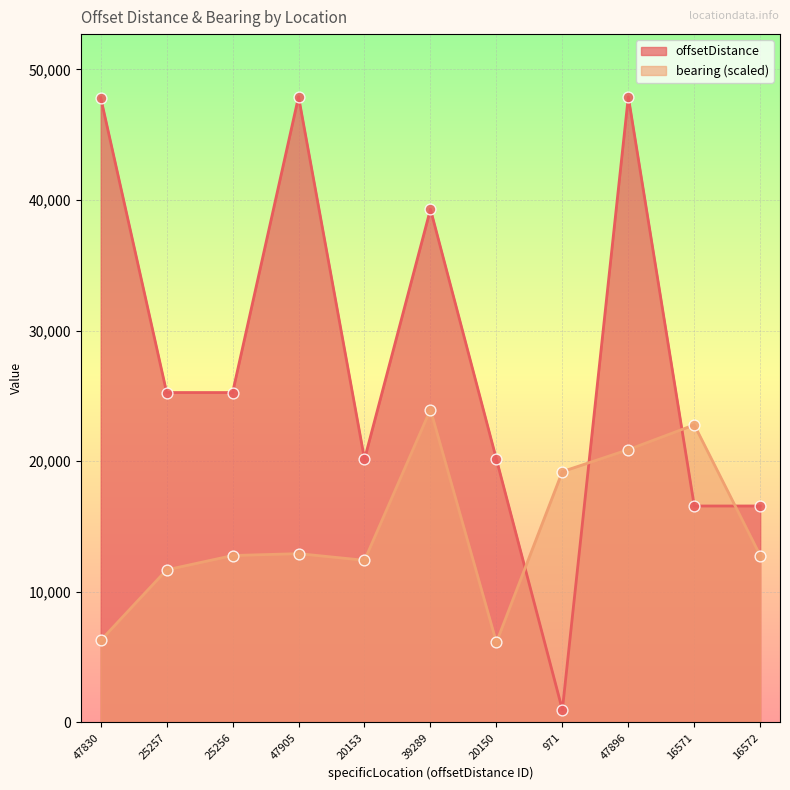

What are all the series names shown in the legend?

offsetDistance, bearing (scaled)